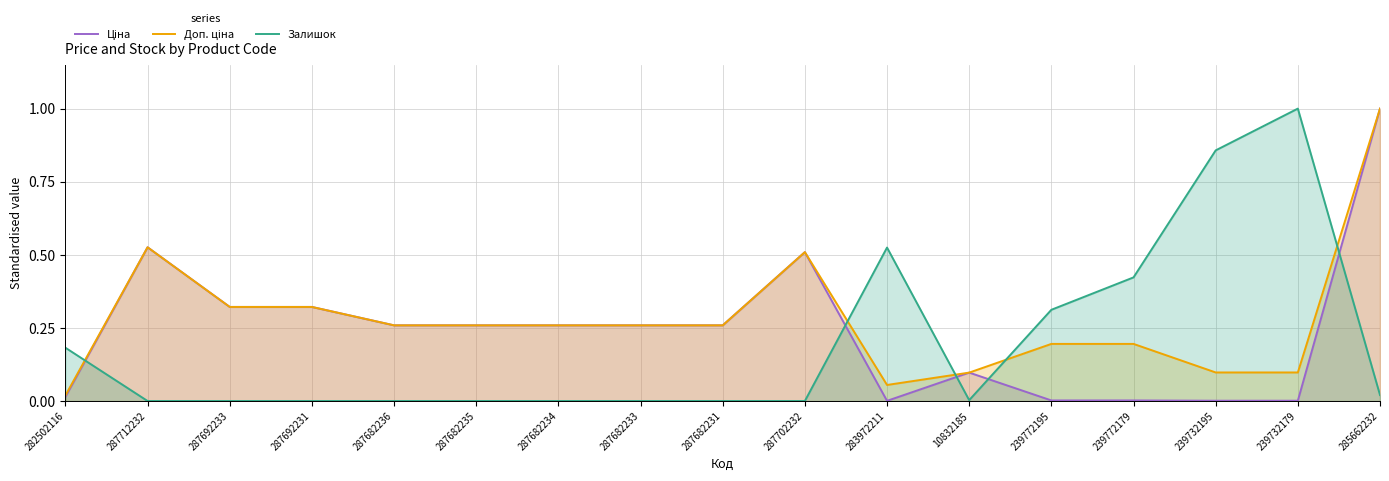

Reading left to right, list all the values displayed in this chart.

Ціна: 282502116=0.0	287712232=0.5	287692233=0.3	287692231=0.3	287682236=0.3	287682235=0.3	287682234=0.3	287682233=0.3	287682231=0.3	287702232=0.5	283972211=0.0	10832185=0.1	239772195=0.0	239772179=0.0	239732195=0.0	239732179=0.0	285662232=1.0
Доп. ціна: 282502116=0.0	287712232=0.5	287692233=0.3	287692231=0.3	287682236=0.3	287682235=0.3	287682234=0.3	287682233=0.3	287682231=0.3	287702232=0.5	283972211=0.1	10832185=0.1	239772195=0.2	239772179=0.2	239732195=0.1	239732179=0.1	285662232=1.0
Залишок: 282502116=0.2	287712232=0.0	287692233=0.0	287692231=0.0	287682236=0.0	287682235=0.0	287682234=0.0	287682233=0.0	287682231=0.0	287702232=0.0	283972211=0.5	10832185=0.0	239772195=0.3	239772179=0.4	239732195=0.9	239732179=1.0	285662232=0.0